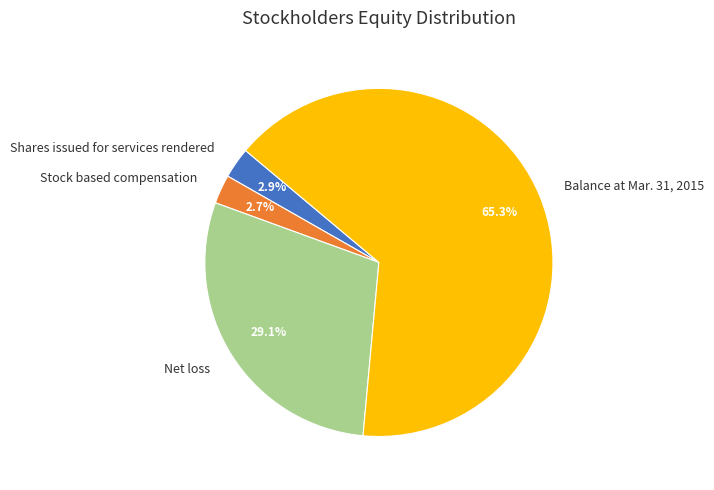

Approximately how many times larger is the value at Shares issued for services rendered compared to Stock based compensation?

1.1